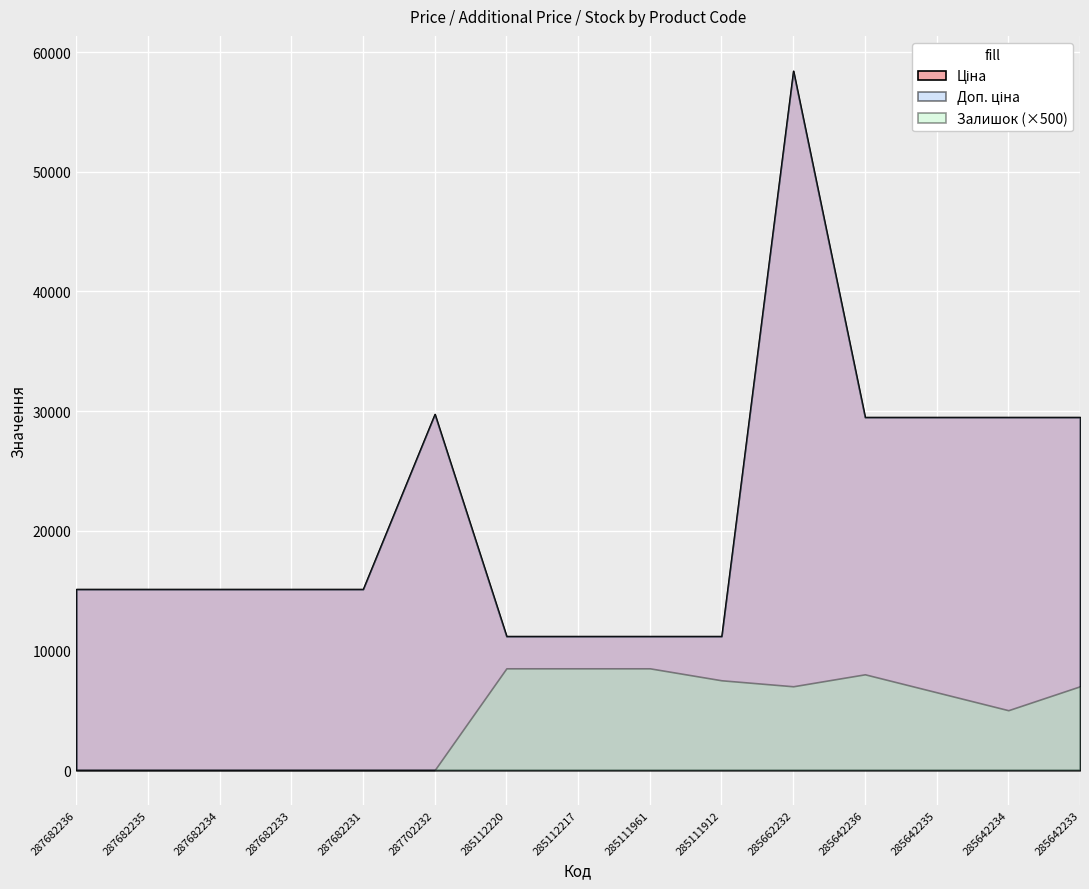

Which series changed the most between 285112217 and 285111961?

Ціна